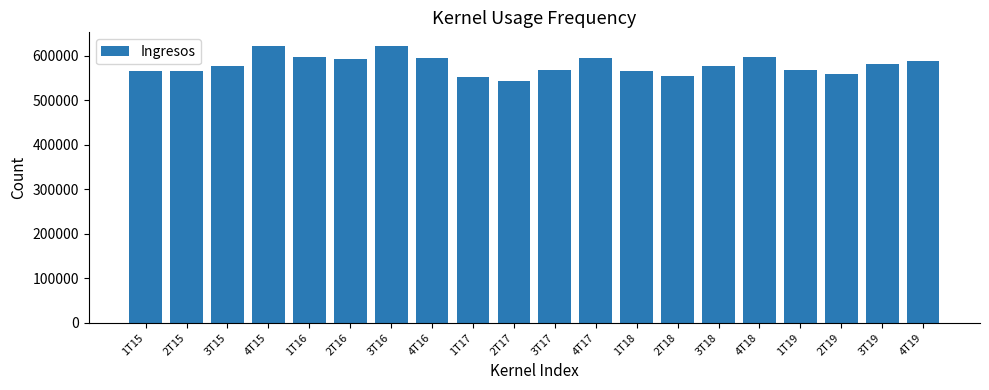

What is the average value?

579304.0